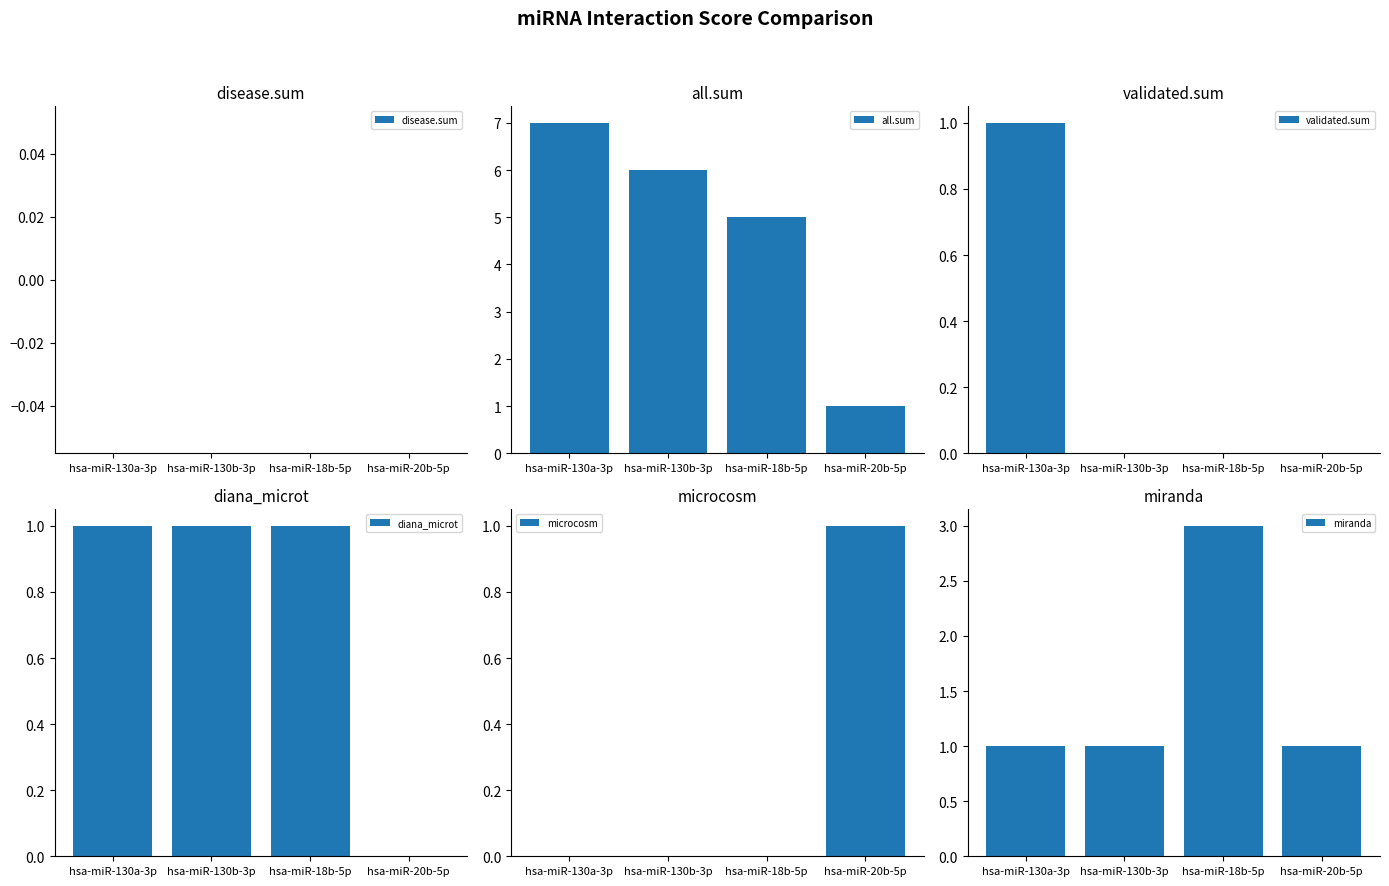

Where is diana_microt nearest to the value 0?

hsa-miR-20b-5p